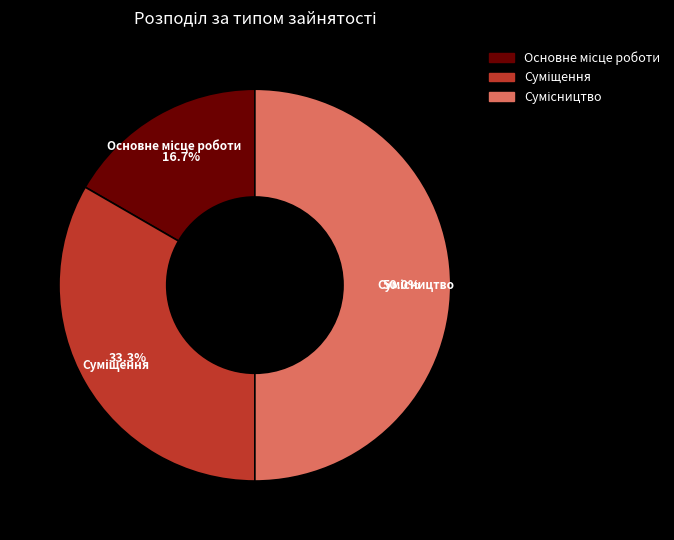

What is the smallest slice in the pie chart?

Основне місце роботи